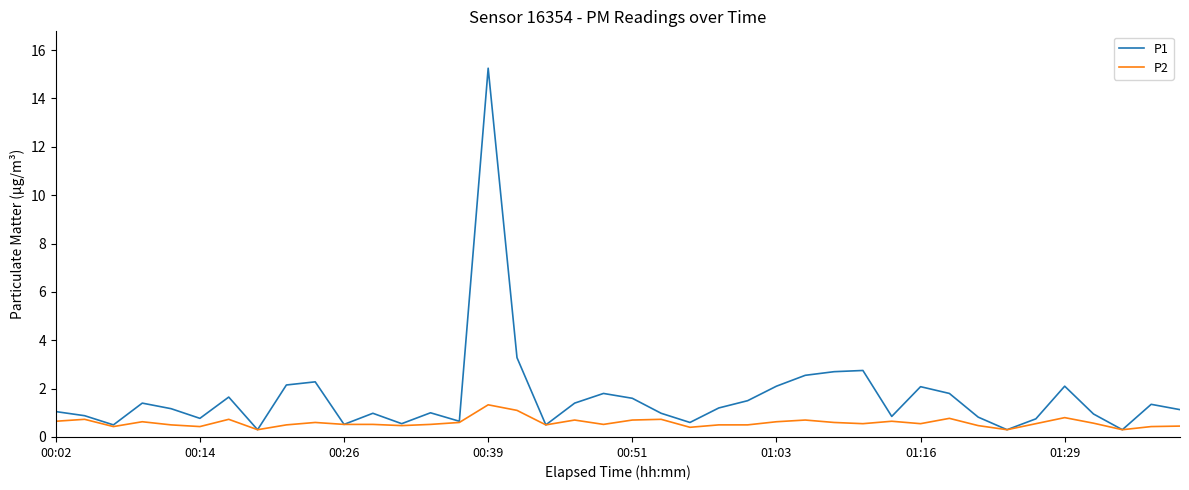

What is the highest value of the P2 series?

1.3